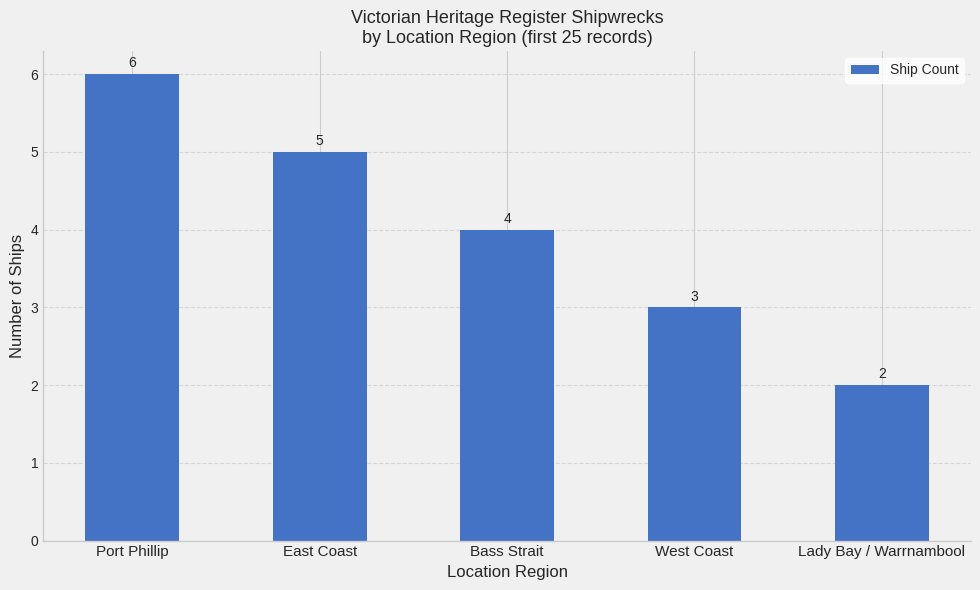

Is it true that the value at Bass Strait is 4?

True